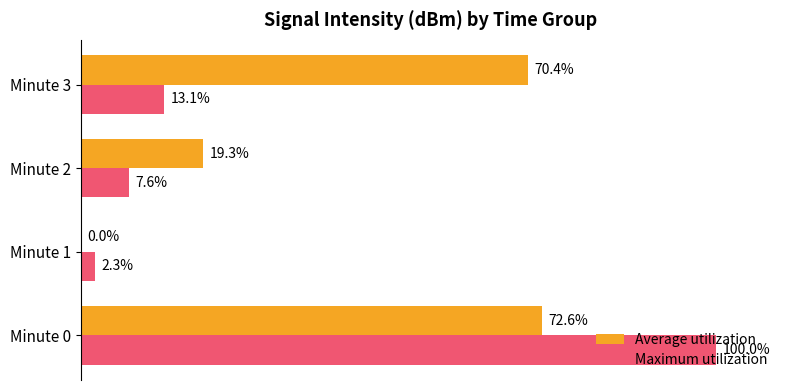

Which series has the largest total across all categories?

Average utilization